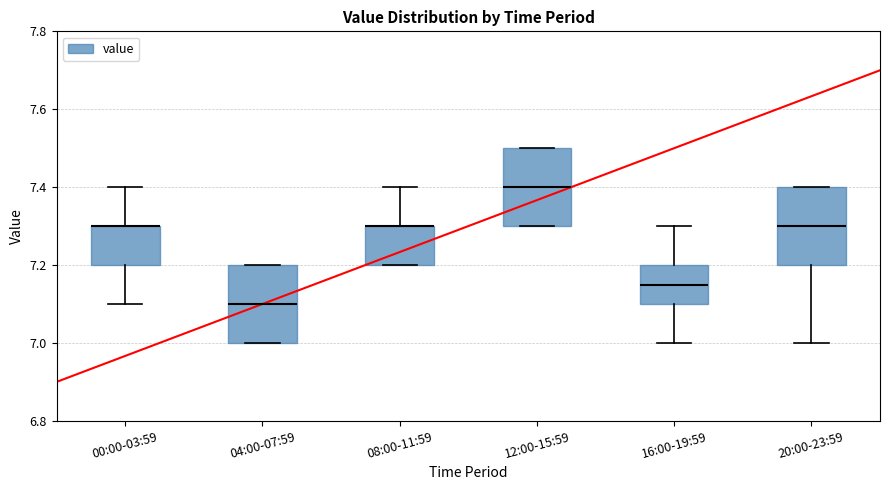

Reading left to right, transcribe this box plot: for each box, give where its median line is, the range the box spans, and where its two whiskers end, as read against the y-axis. The values are not printed on the chart, so give them approximately, as read against the axis.

00:00-03:59: median 7.30 (drawn on the box's upper edge), box 7.20 to 7.30, whiskers 7.10 to 7.40
04:00-07:59: median 7.10, box 7.00 to 7.20, whiskers 7.00 to 7.20
08:00-11:59: median 7.30 (drawn on the box's upper edge), box 7.20 to 7.30, whiskers 7.20 to 7.40
12:00-15:59: median 7.40, box 7.30 to 7.50, whiskers 7.30 to 7.50
16:00-19:59: median 7.16, box 7.10 to 7.20, whiskers 7.00 to 7.30
20:00-23:59: median 7.30, box 7.20 to 7.40, whiskers 7.00 to 7.40